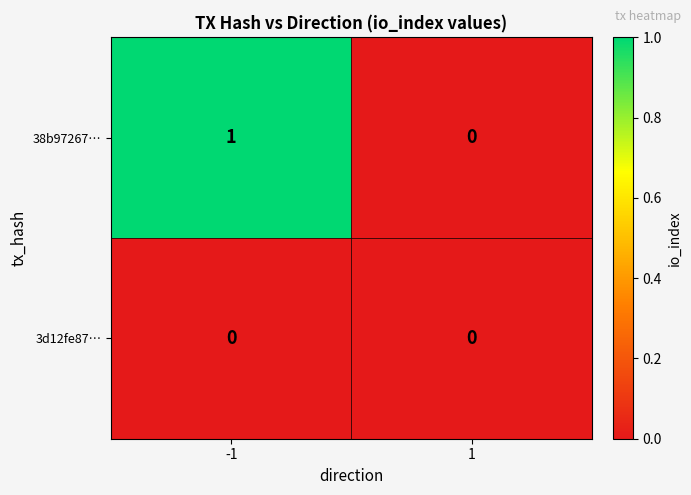

Reading left to right, transcribe all the data shown in this chart.

38b97267…: 1	0
3d12fe87…: 0	0